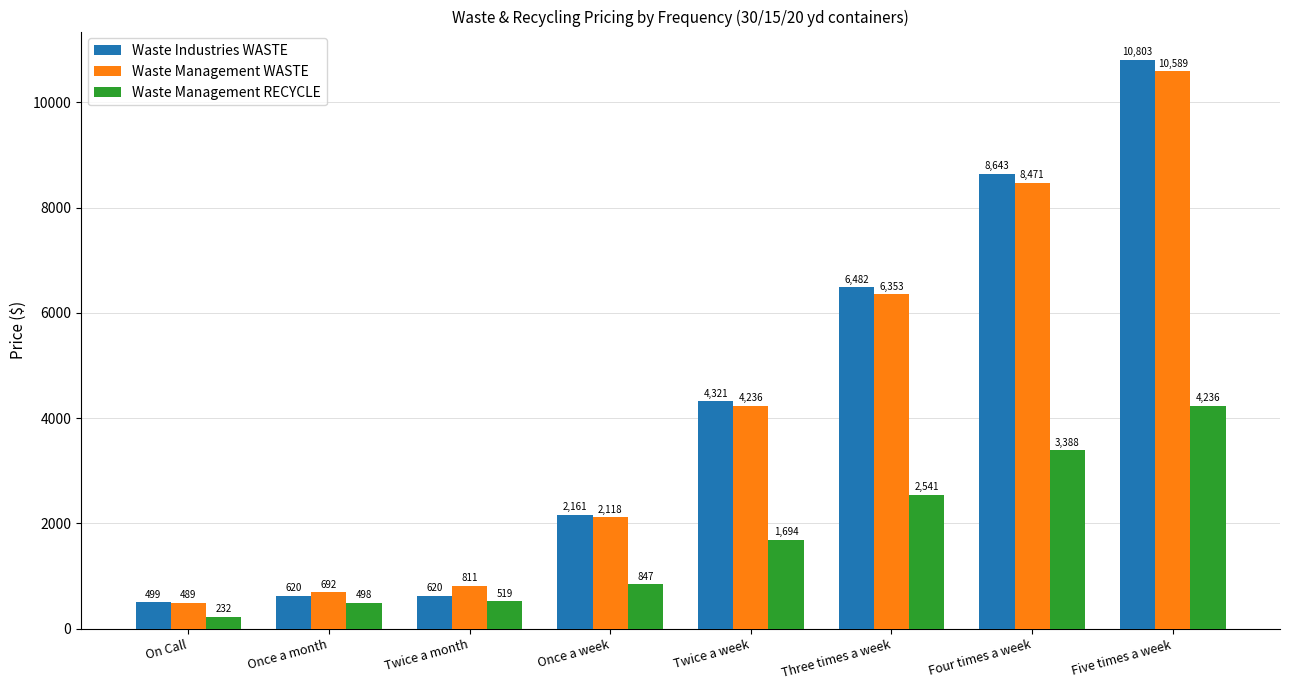

At which label is Waste Management WASTE closest to 5539?

Three times a week